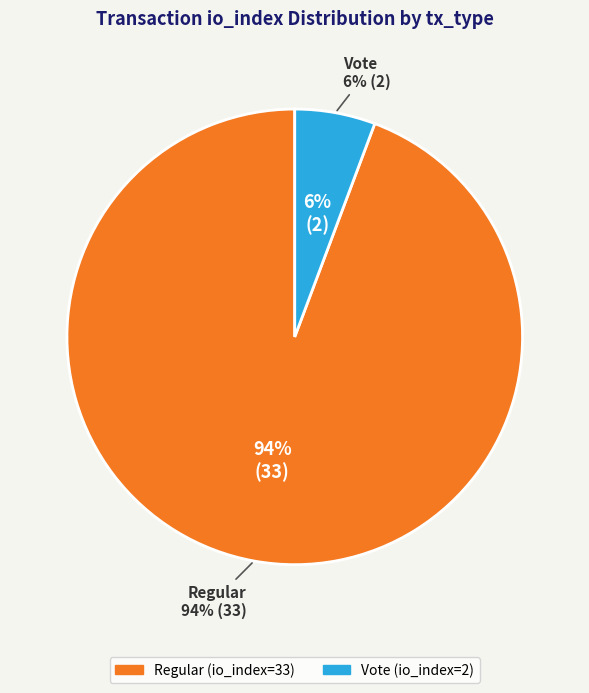

How many segments does this pie chart have?

2